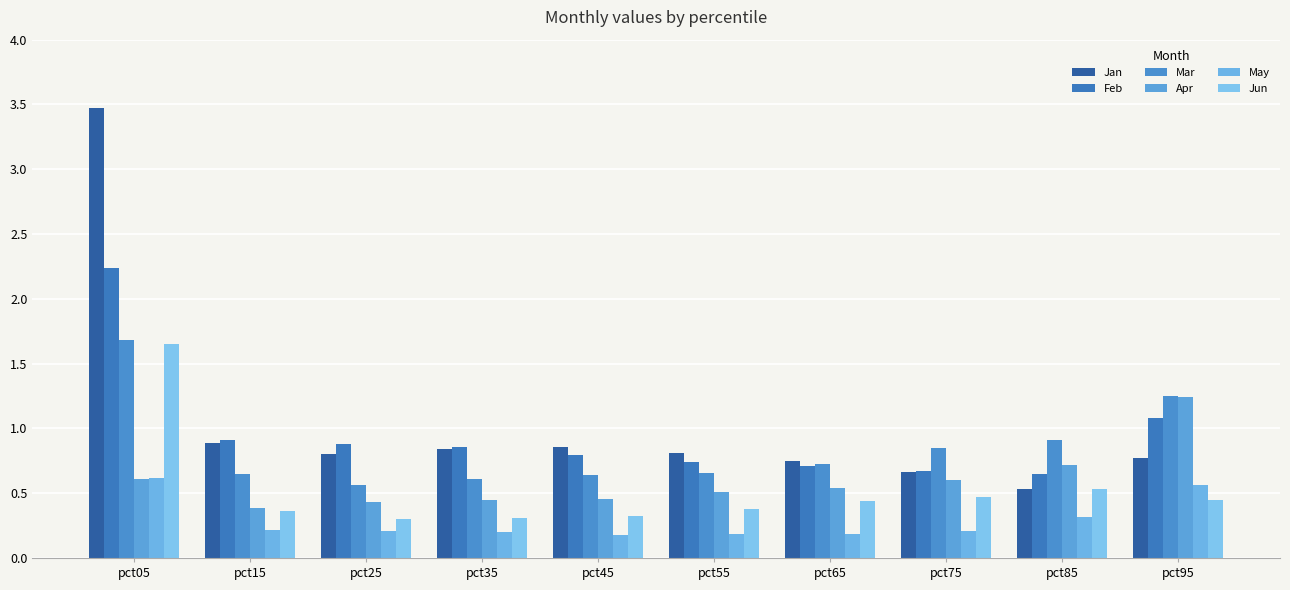

What value does the May series have at pct15?

0.2